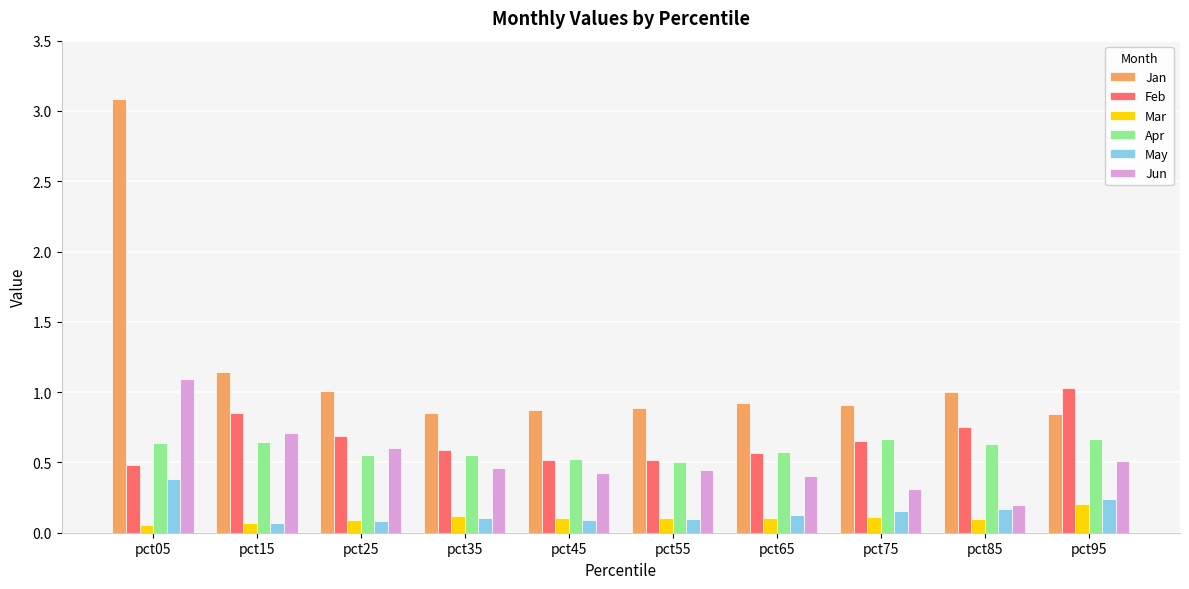

What is the total value across all series at pct75?

2.8